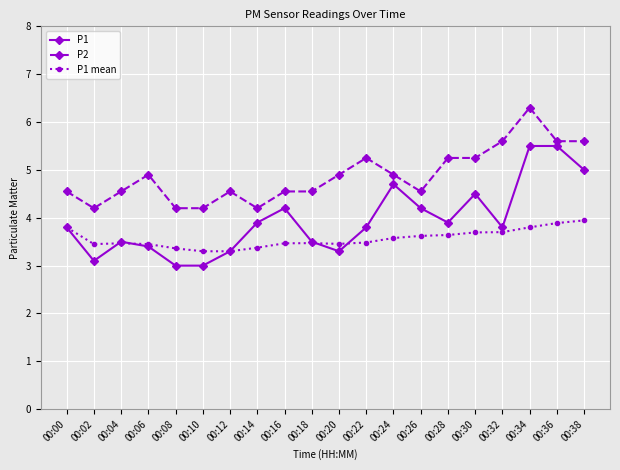

The P1 series shows 4.5 at 00:30. True or false?

True